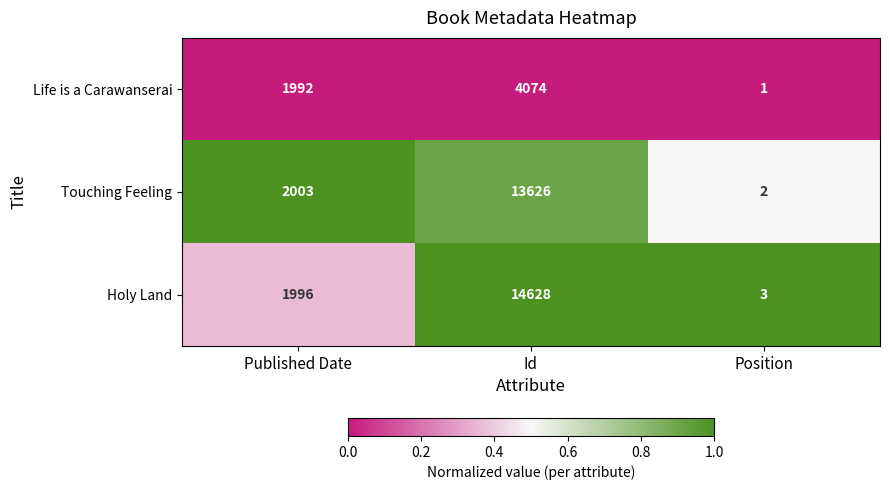

Reading left to right, what are all the values shown in this chart?

Life is a Carawanserai: 1992	4074	1
Touching Feeling: 2003	13626	2
Holy Land: 1996	14628	3